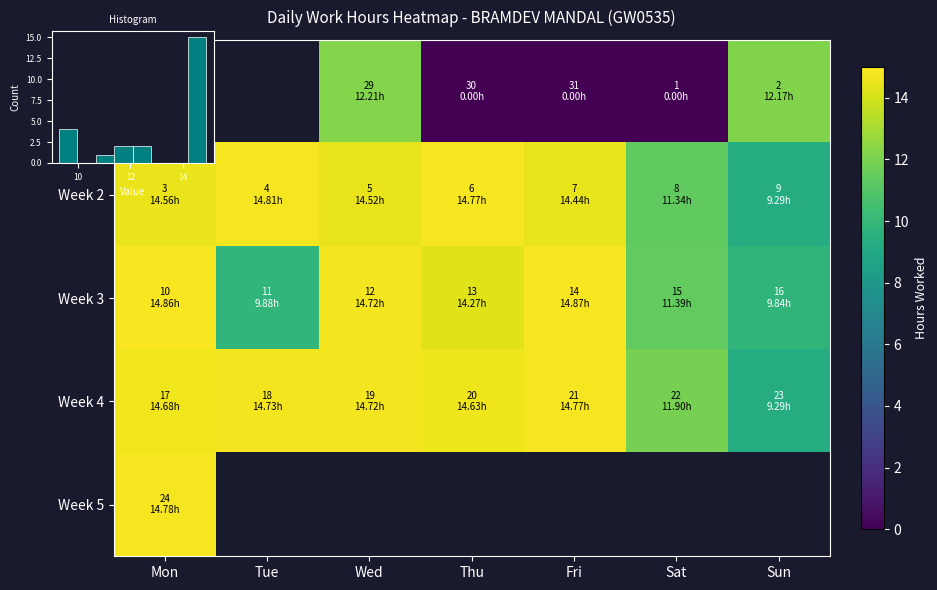

Between Fri and Sat, which series saw the biggest shift?

Week 3